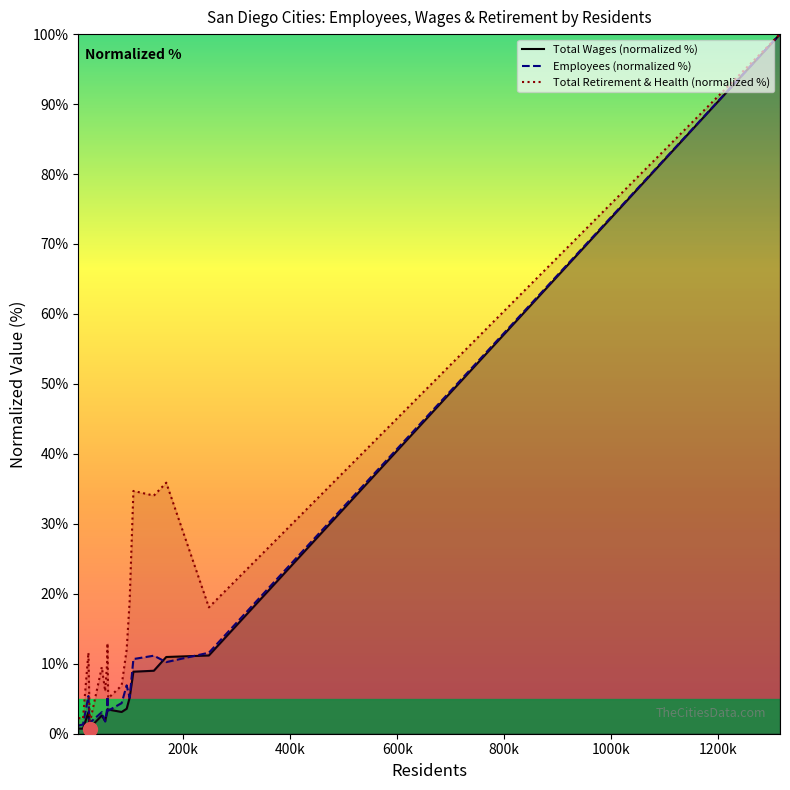

What is the difference between the maximum and minimum values in the Employees (normalized %) series?

99.0